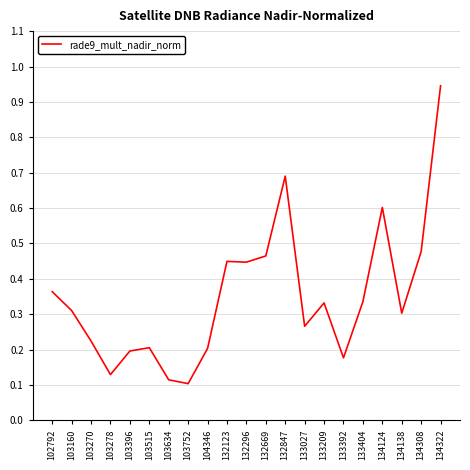

True or false: the data shows 0.4 at 103160.

False